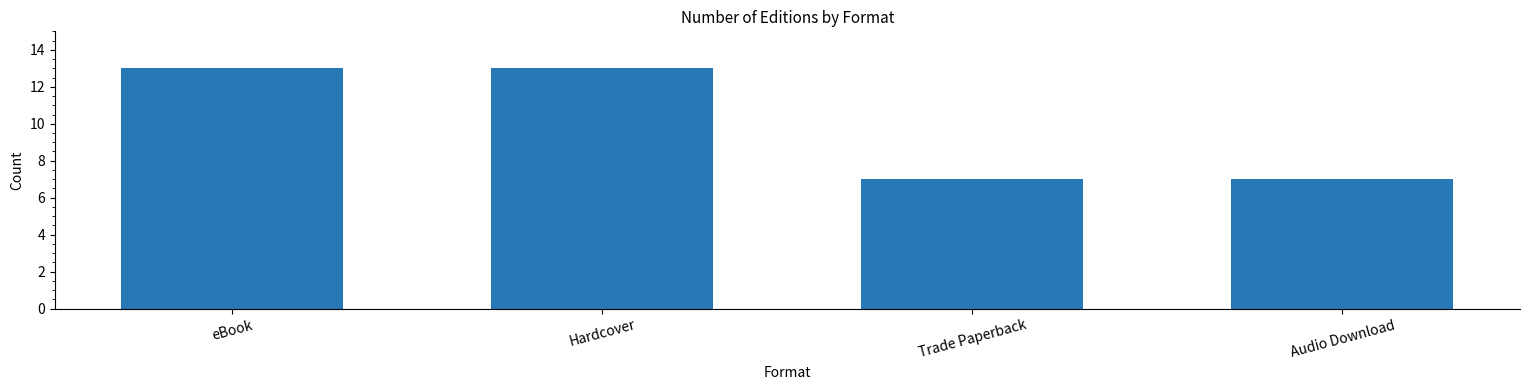

Does the chart contain stacked bars?

No